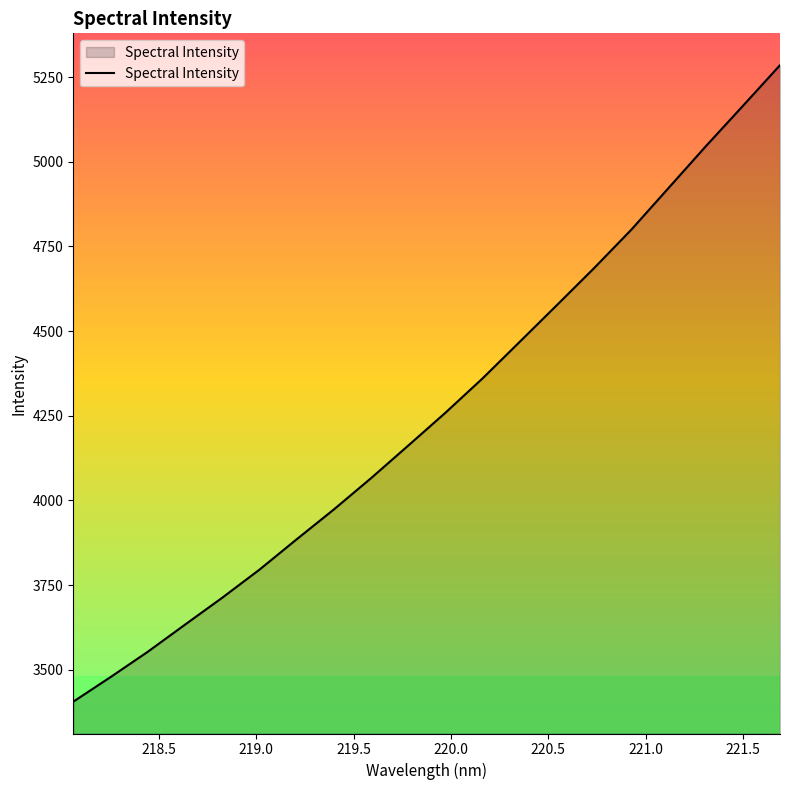

What is the minimum value shown in the chart?

3405.7